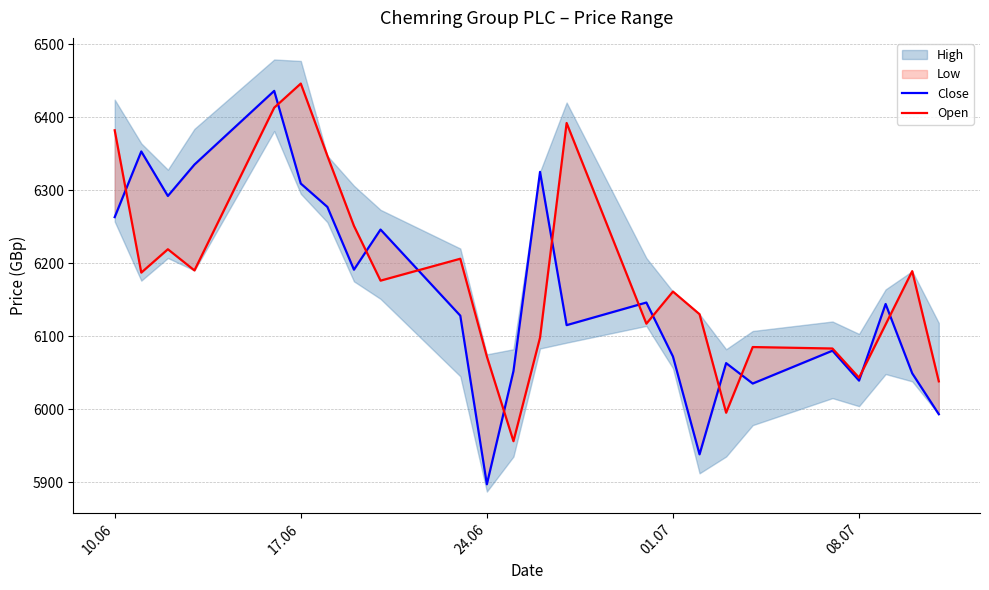

How many interior local valleys does the Open series have?

7